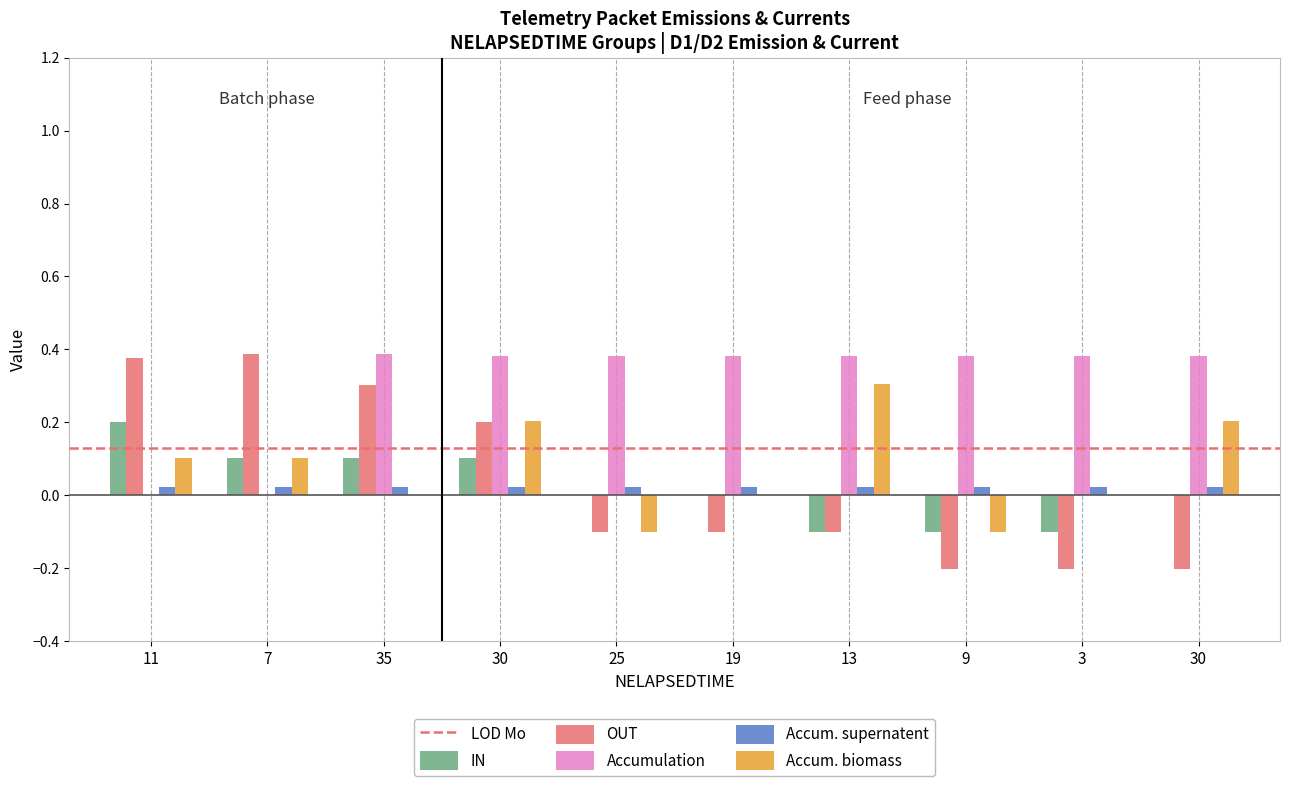

What is the label of the 4th bar from the right?

13